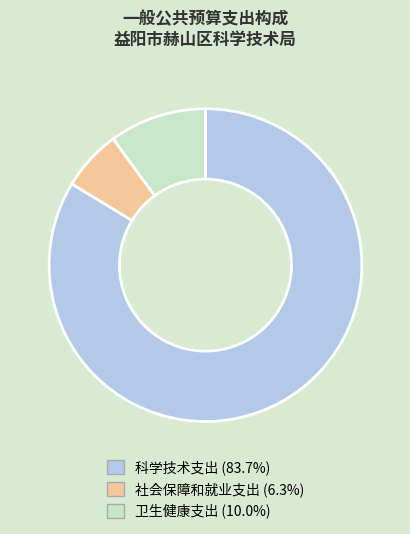

What is the smallest slice in the pie chart?

社会保障和就业支出